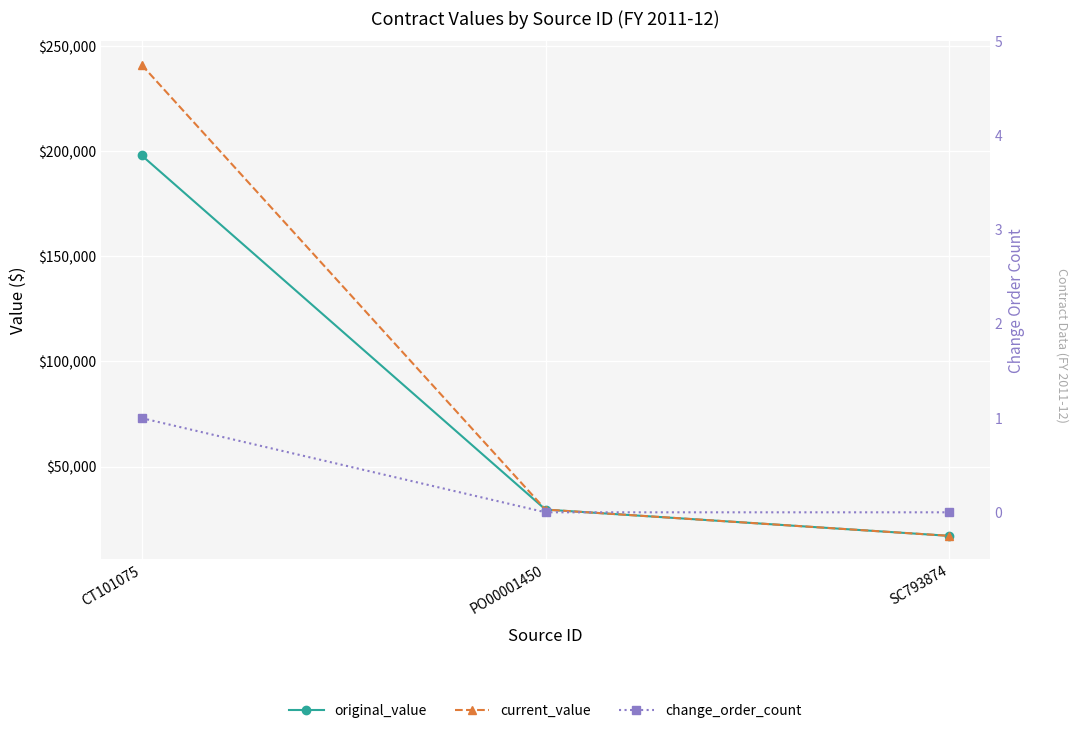

How many lines are shown in the chart?

3